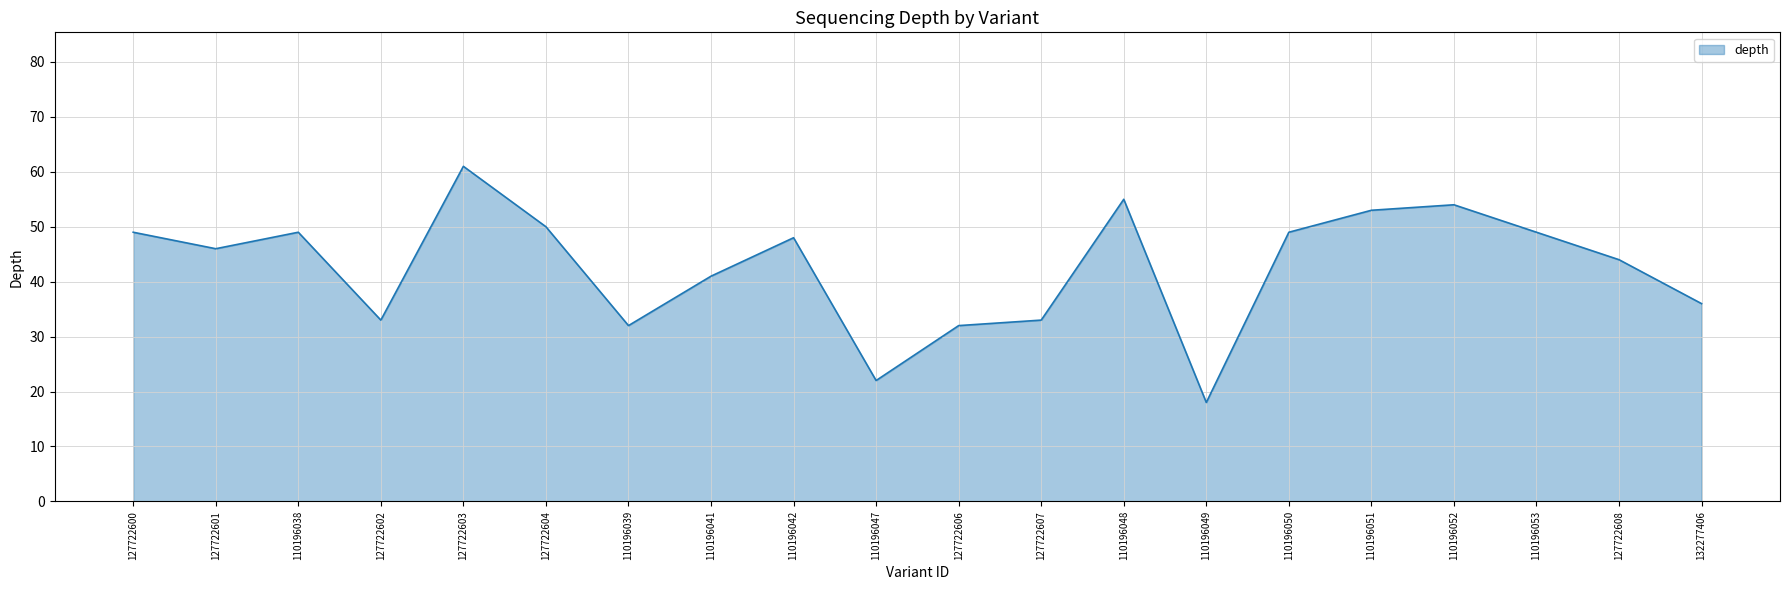

The value at 132277406 is 55. True or false?

False